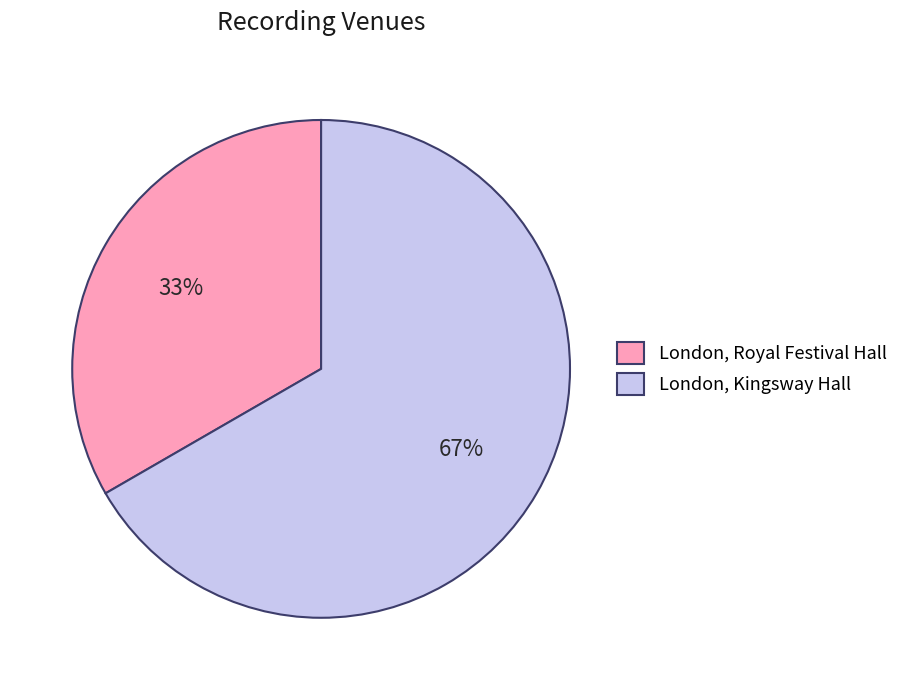

How many slices are in this pie chart?

2